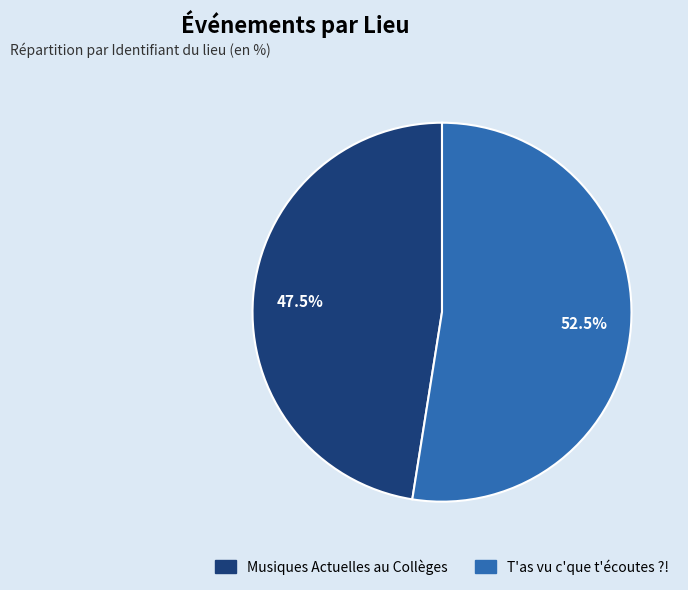

Which category has the biggest portion of the pie?

T'as vu c'que t'écoutes ?!